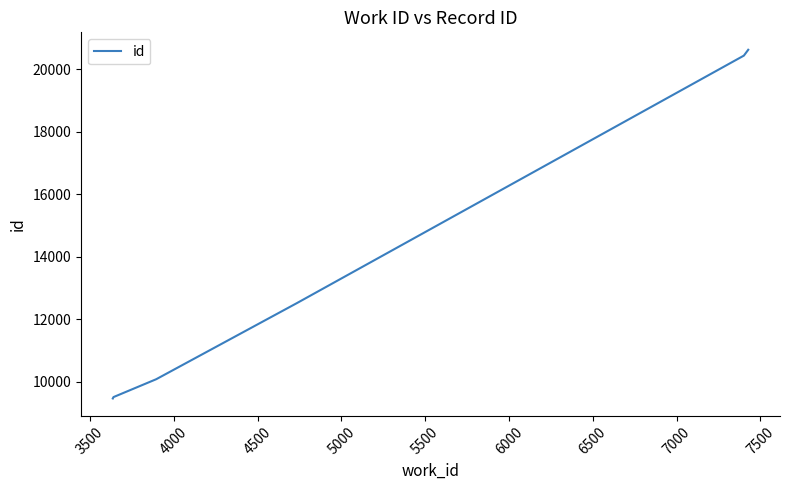

What is the smallest value displayed?

9457